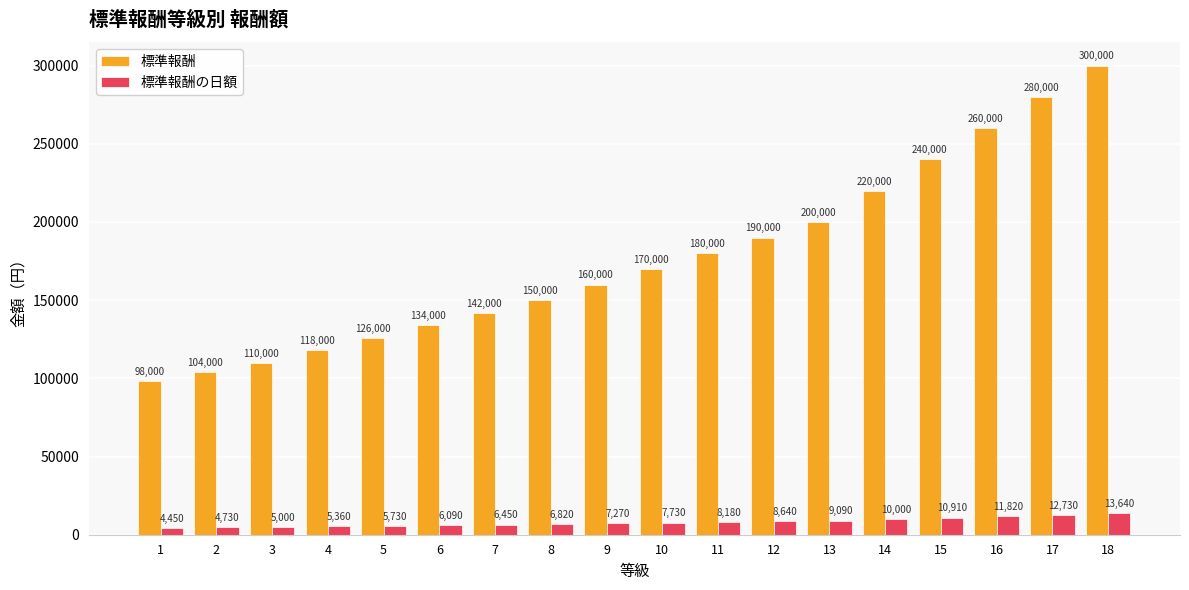

What are all the series names shown in the legend?

標準報酬, 標準報酬の日額